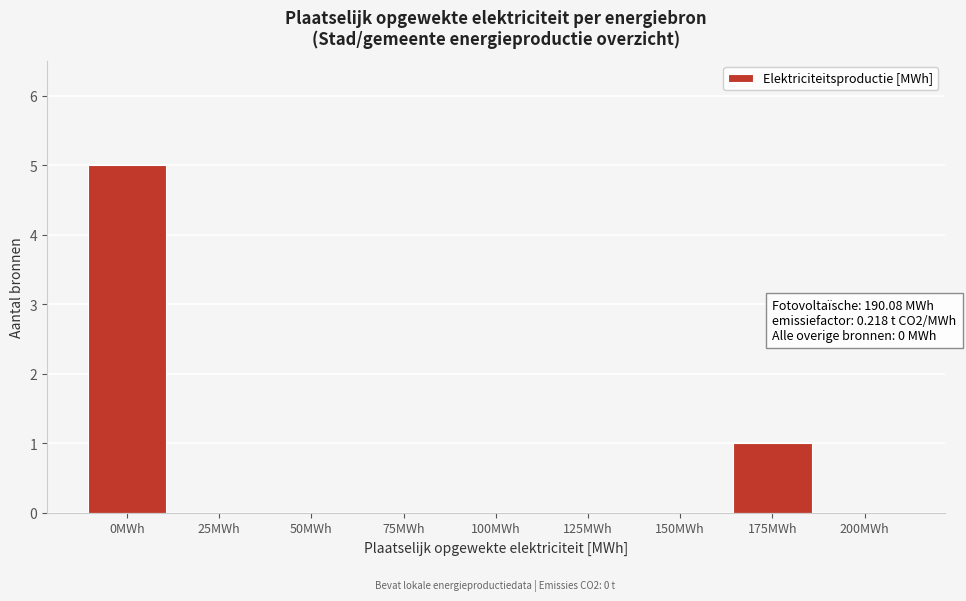

Reading left to right, transcribe all the data shown in this chart.

0MWh=5	25MWh=0	50MWh=0	75MWh=0	100MWh=0	125MWh=0	150MWh=0	175MWh=1	200MWh=0